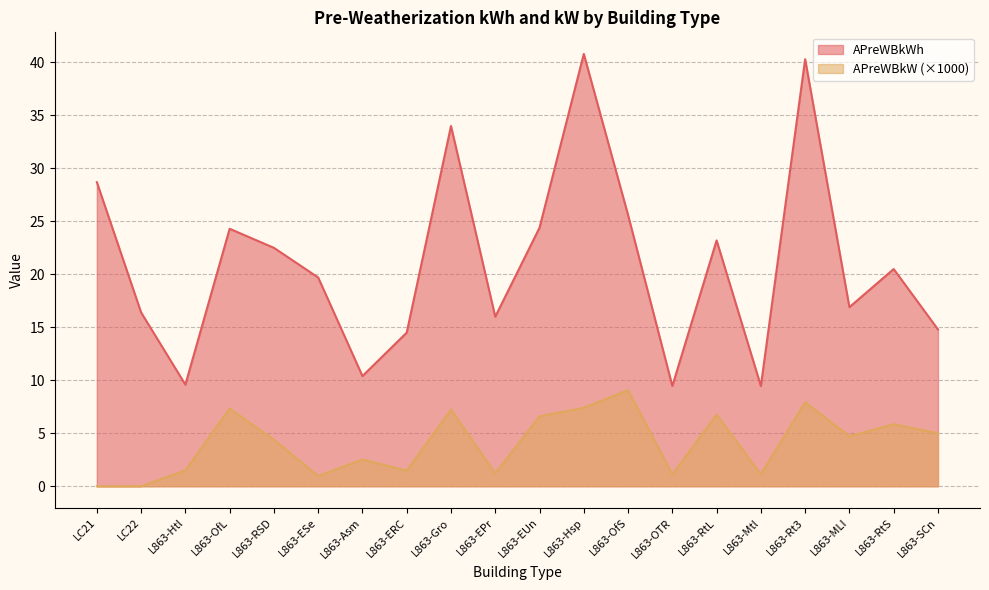

How many values in APreWBkW are above zero?

18